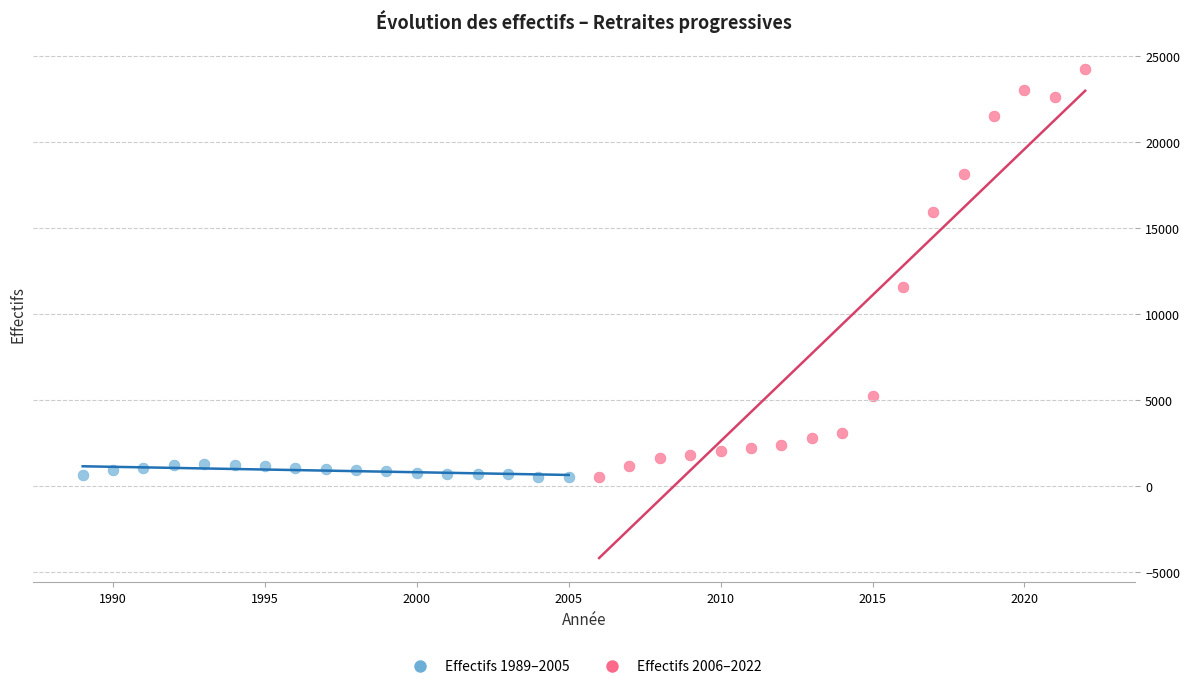

Which series contains the highest Y value?

Effectifs 2006–2022